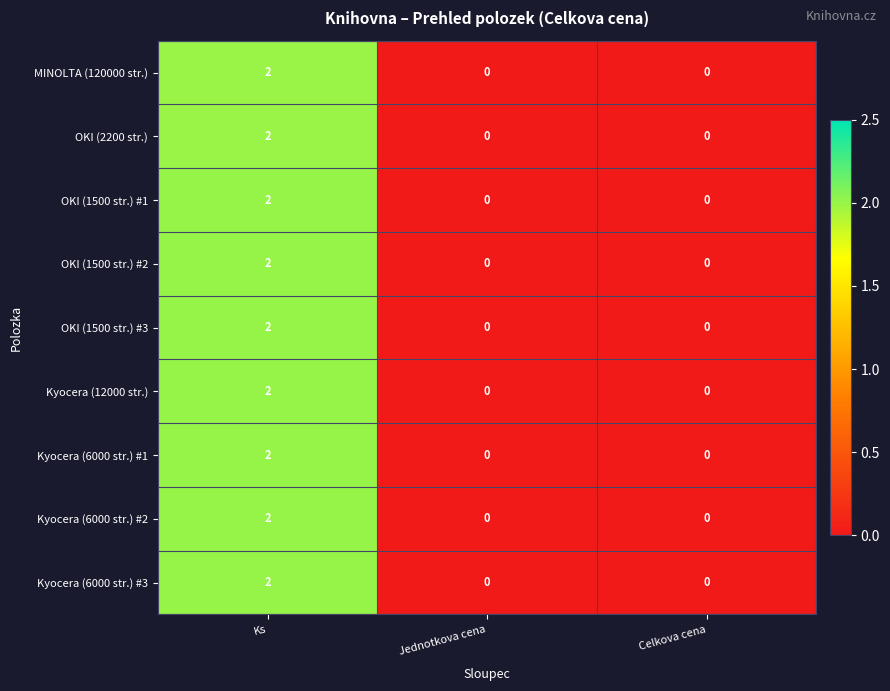

At which category is the sum across all series the highest?

Ks